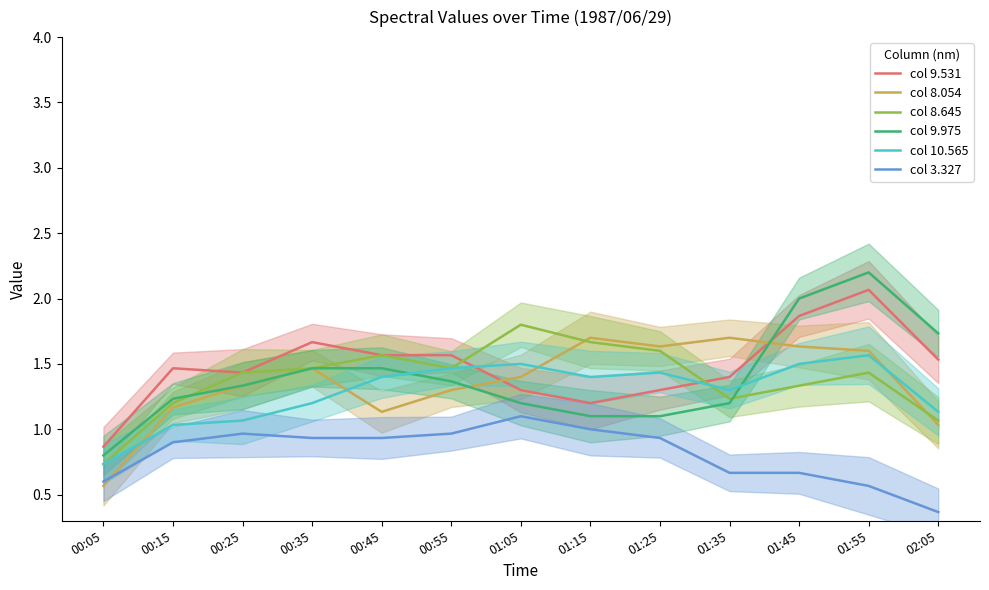

Which series has the largest total across all categories?

col 9.531